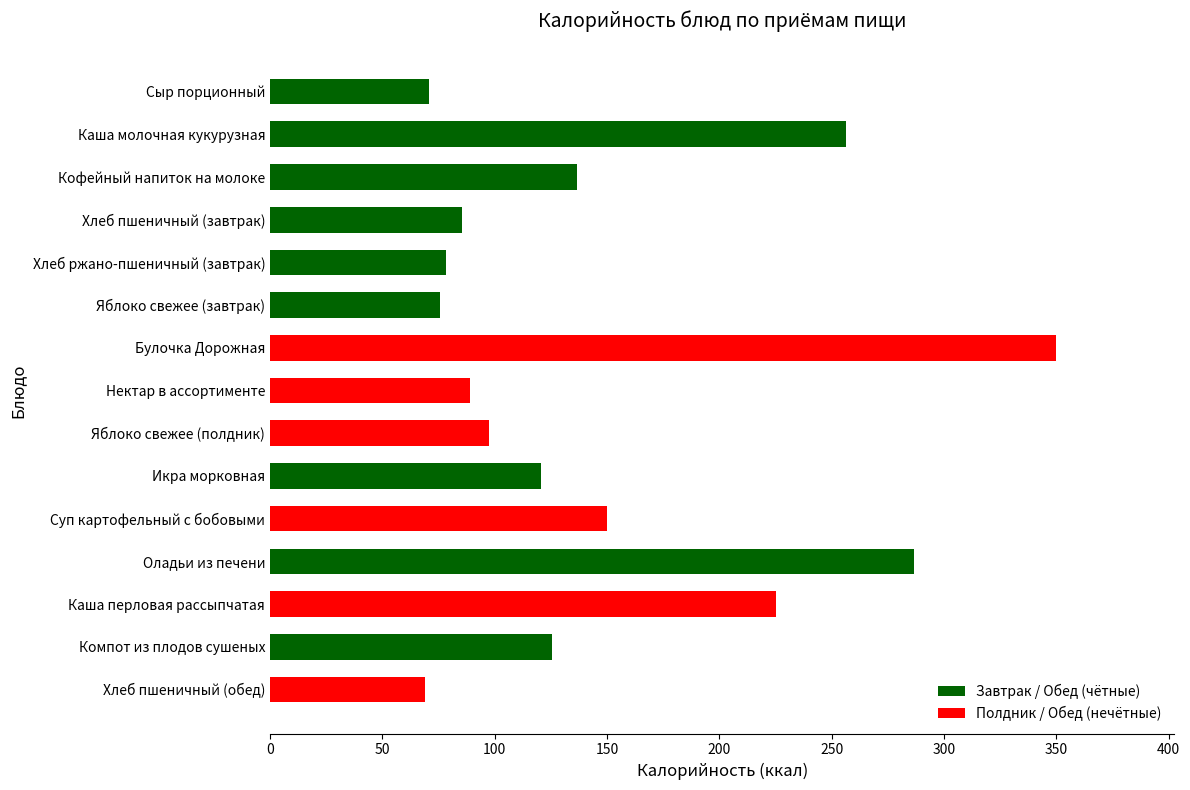

True or false: the data shows 60.8 at Компот из плодов сушеных.

False